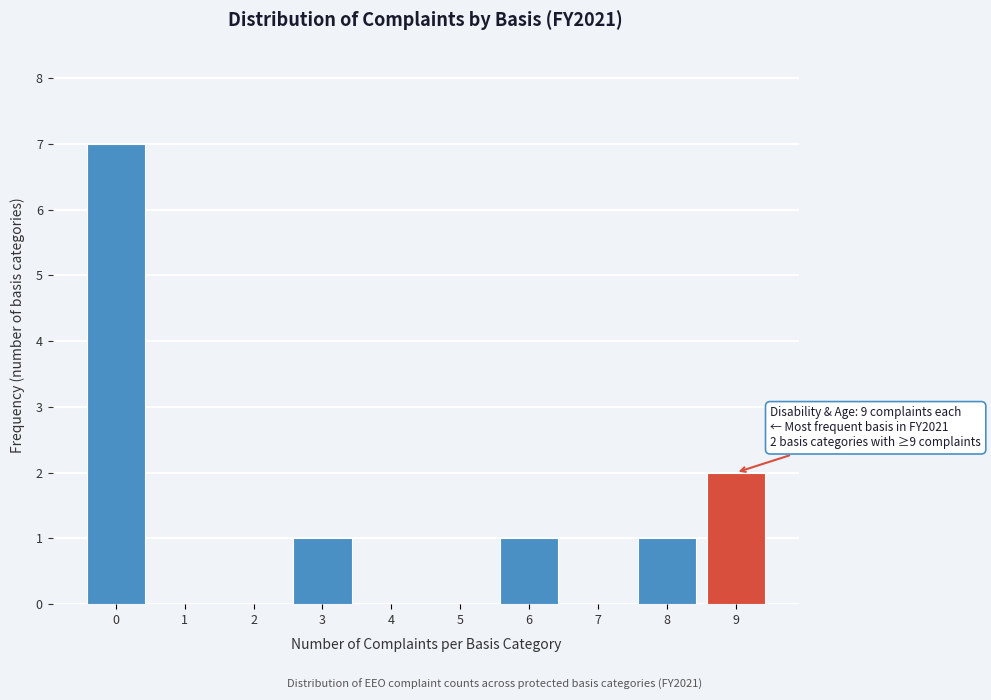

Reading left to right, transcribe all the data shown in this chart.

0=7	1=0	2=0	3=1	4=0	5=0	6=1	7=0	8=1	9=2